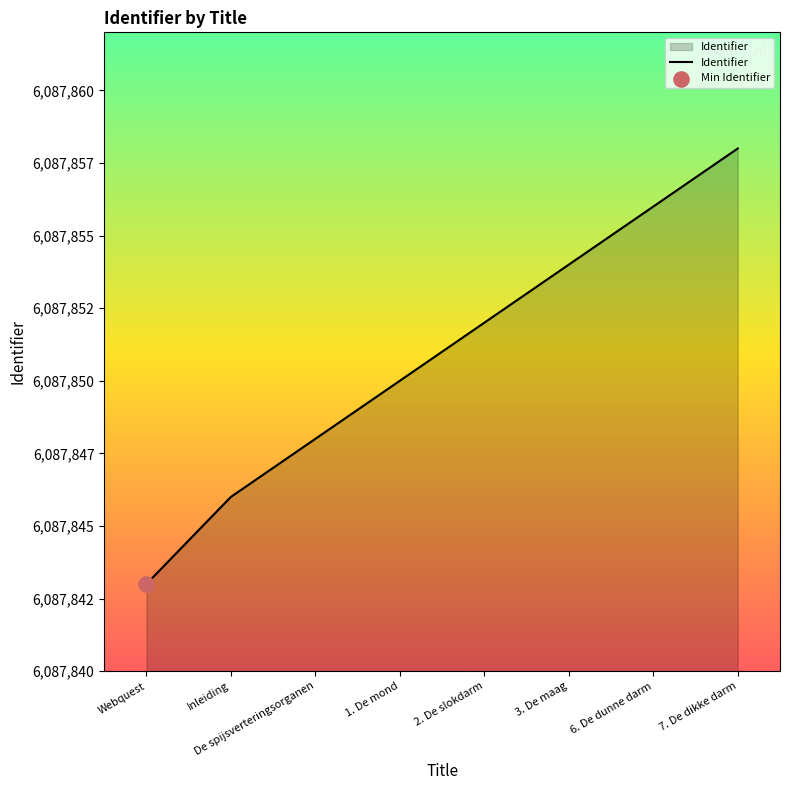

Between 6. De dunne darm and 7. De dikke darm, which is larger?

7. De dikke darm